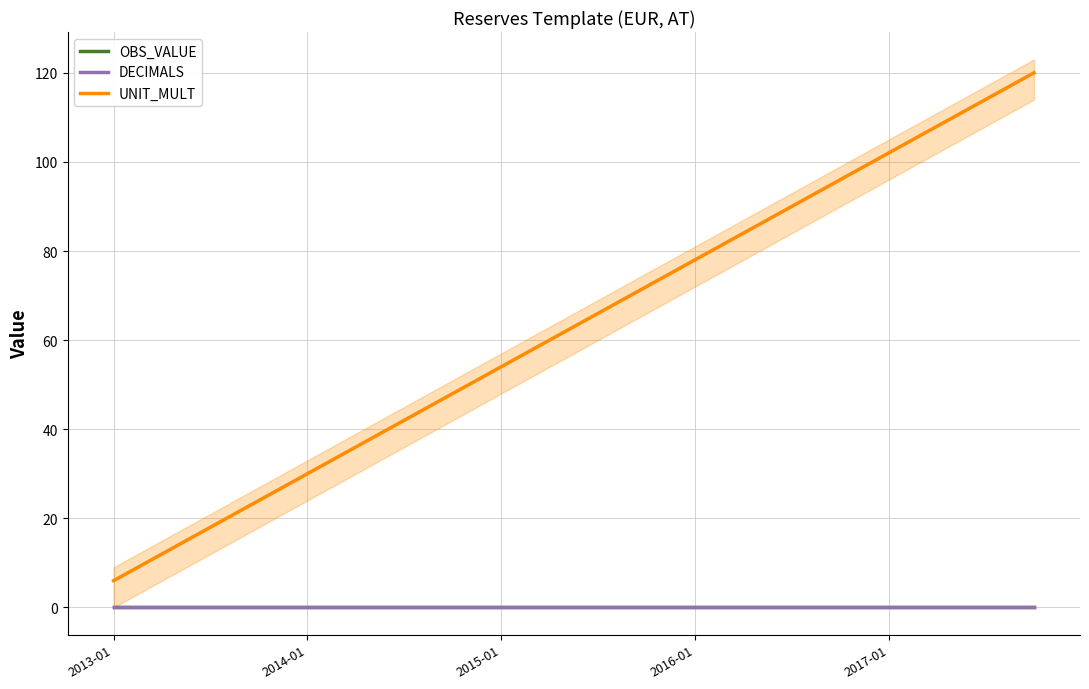

Which series has the largest total across all categories?

UNIT_MULT